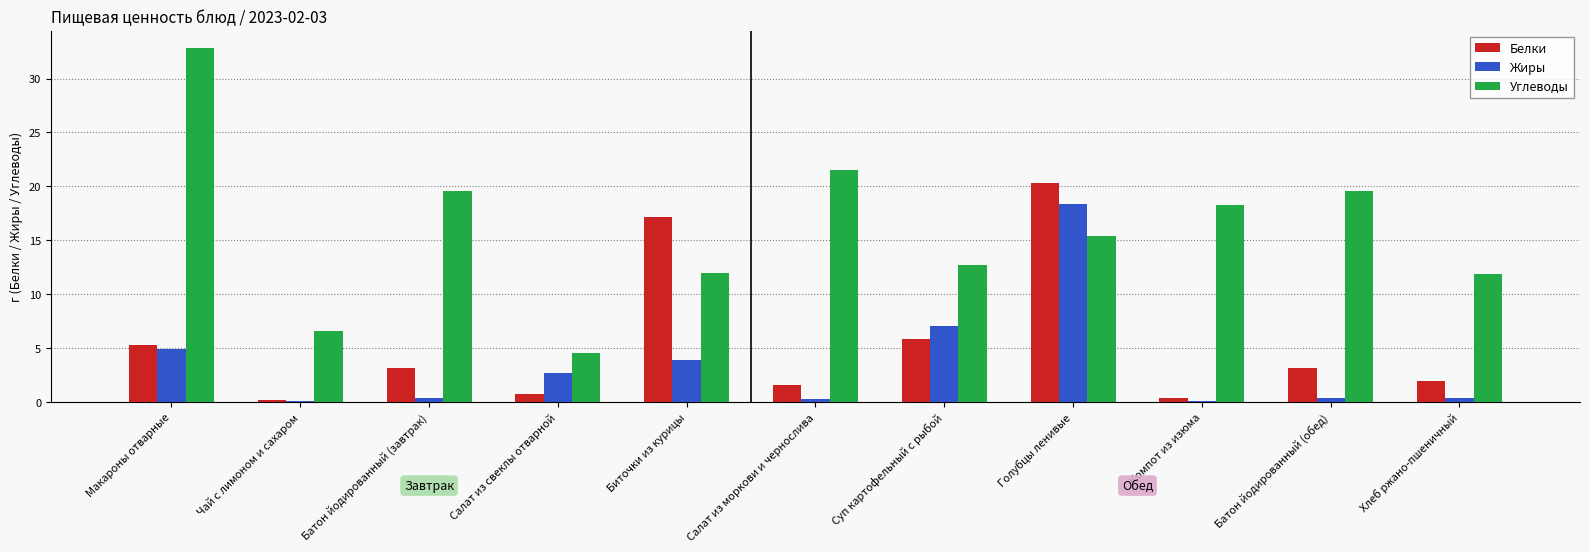

How many groups of bars are there?

11